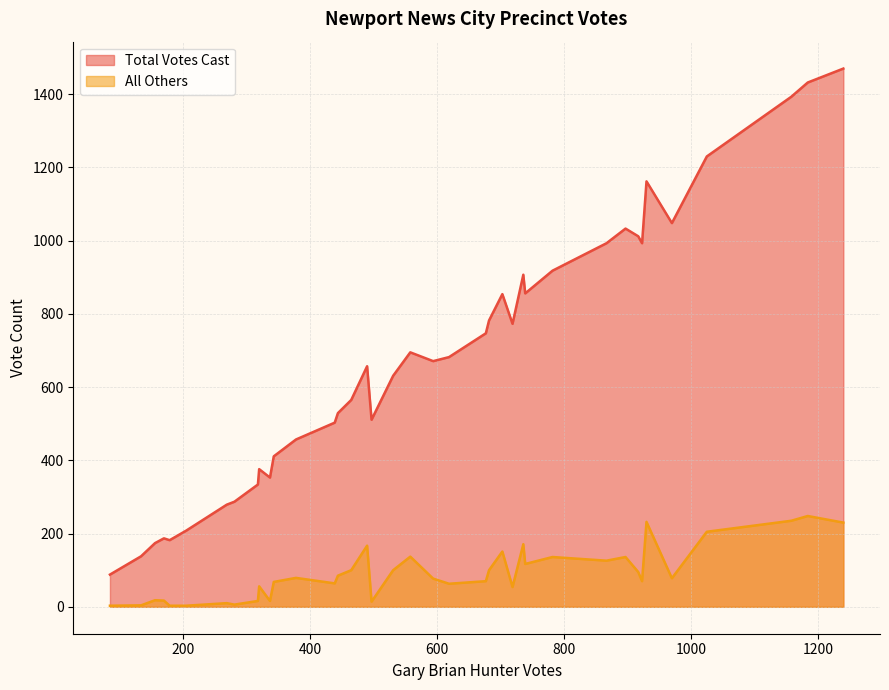

True or false: All Others has more than 1 points higher than both neighbors.

True